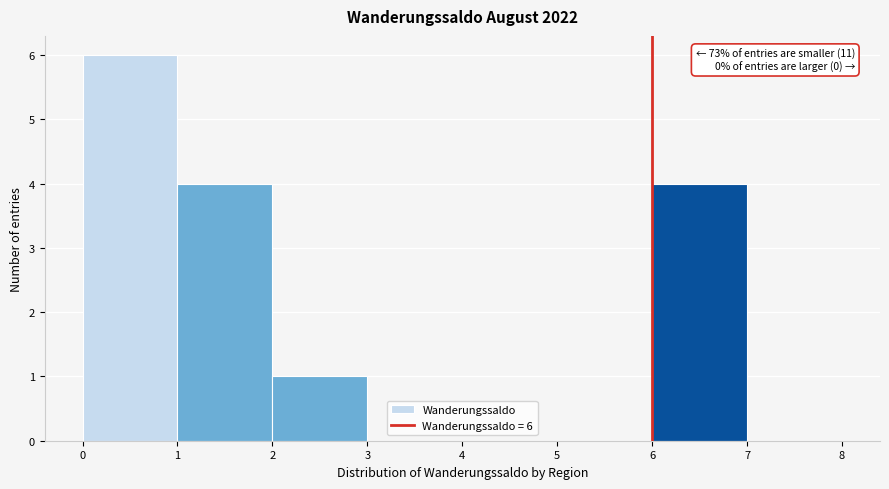

Which range on the x-axis has the tallest bar?

0 to 1